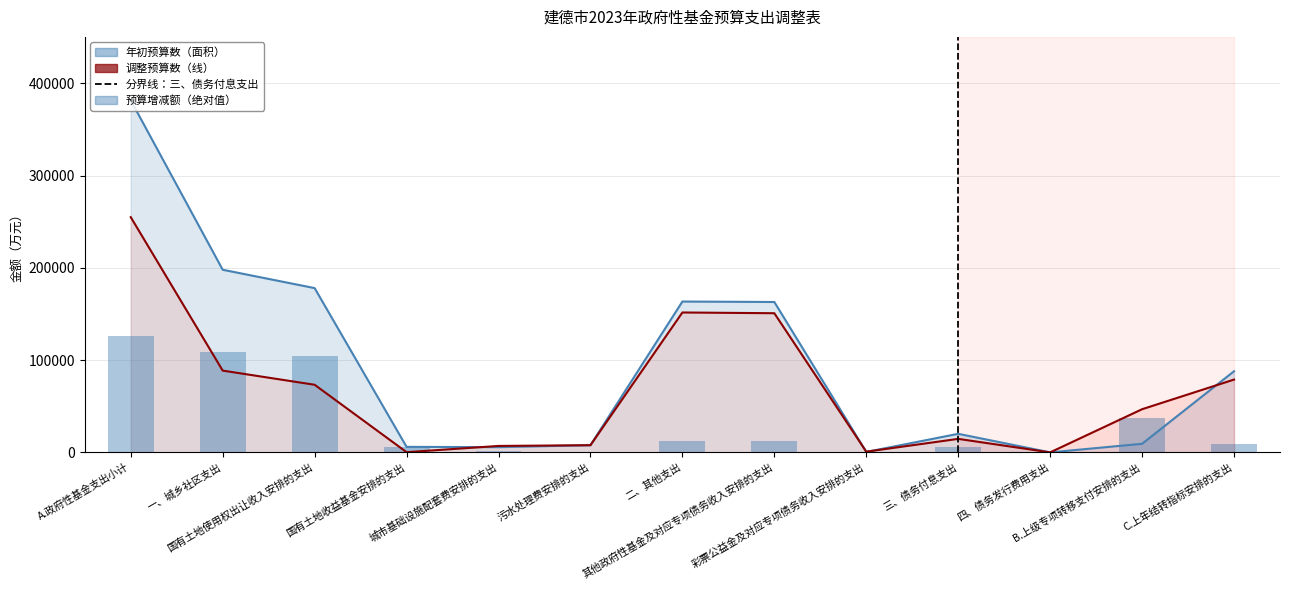

At which label does 年初预算数 reach its peak?

A.政府性基金支出小计